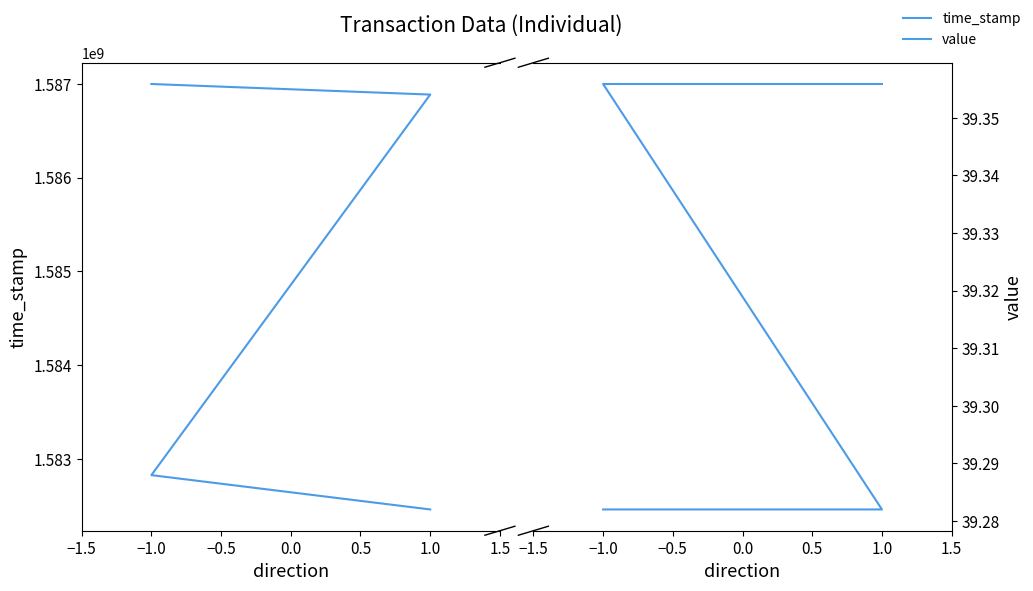

What is the average value of the value series?

39.3